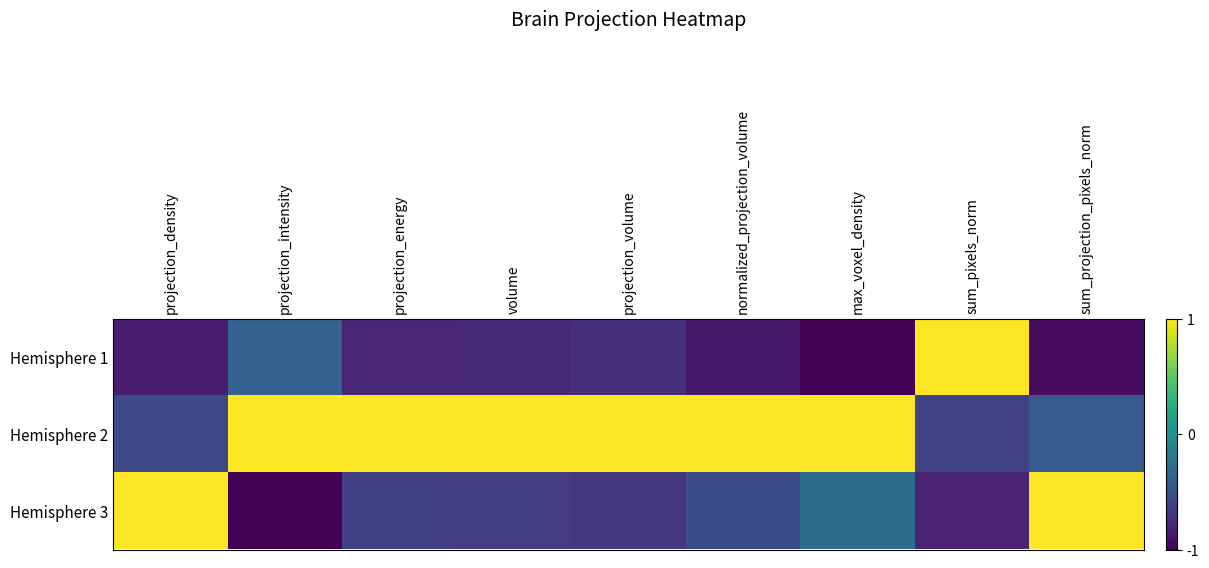

Reading left to right, what are all the values shown in this chart?

Hemisphere 1: projection_density=-0.8	projection_intensity=-0.4	projection_energy=-0.8	volume=-0.8	projection_volume=-0.7	normalized_projection_volume=-0.9	max_voxel_density=-1.1	sum_pixels_norm=1.4	sum_projection_pixels_norm=-0.9
Hemisphere 2: projection_density=-0.6	projection_intensity=1.4	projection_energy=1.4	volume=1.4	projection_volume=1.4	normalized_projection_volume=1.4	max_voxel_density=1.3	sum_pixels_norm=-0.6	sum_projection_pixels_norm=-0.4
Hemisphere 3: projection_density=1.4	projection_intensity=-1.0	projection_energy=-0.6	volume=-0.6	projection_volume=-0.7	normalized_projection_volume=-0.5	max_voxel_density=-0.3	sum_pixels_norm=-0.8	sum_projection_pixels_norm=1.4